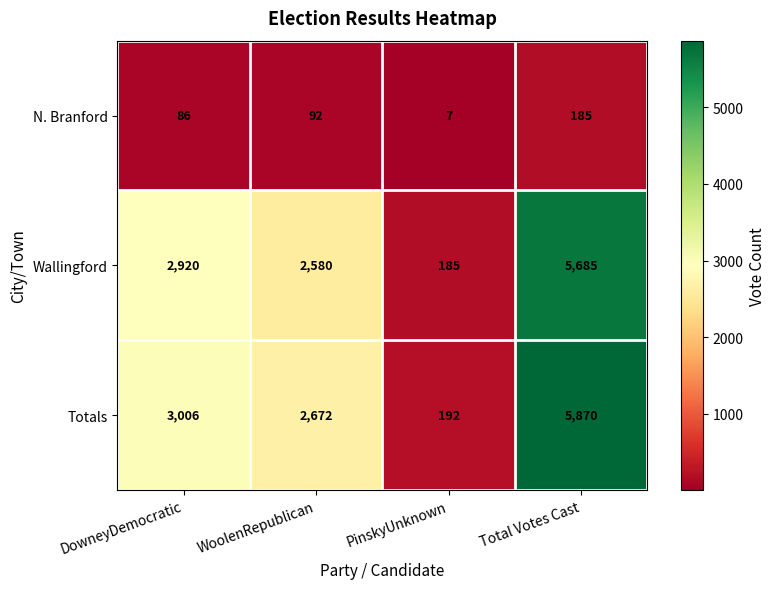

What value does the Totals series have at WoolenRepublican?

2672